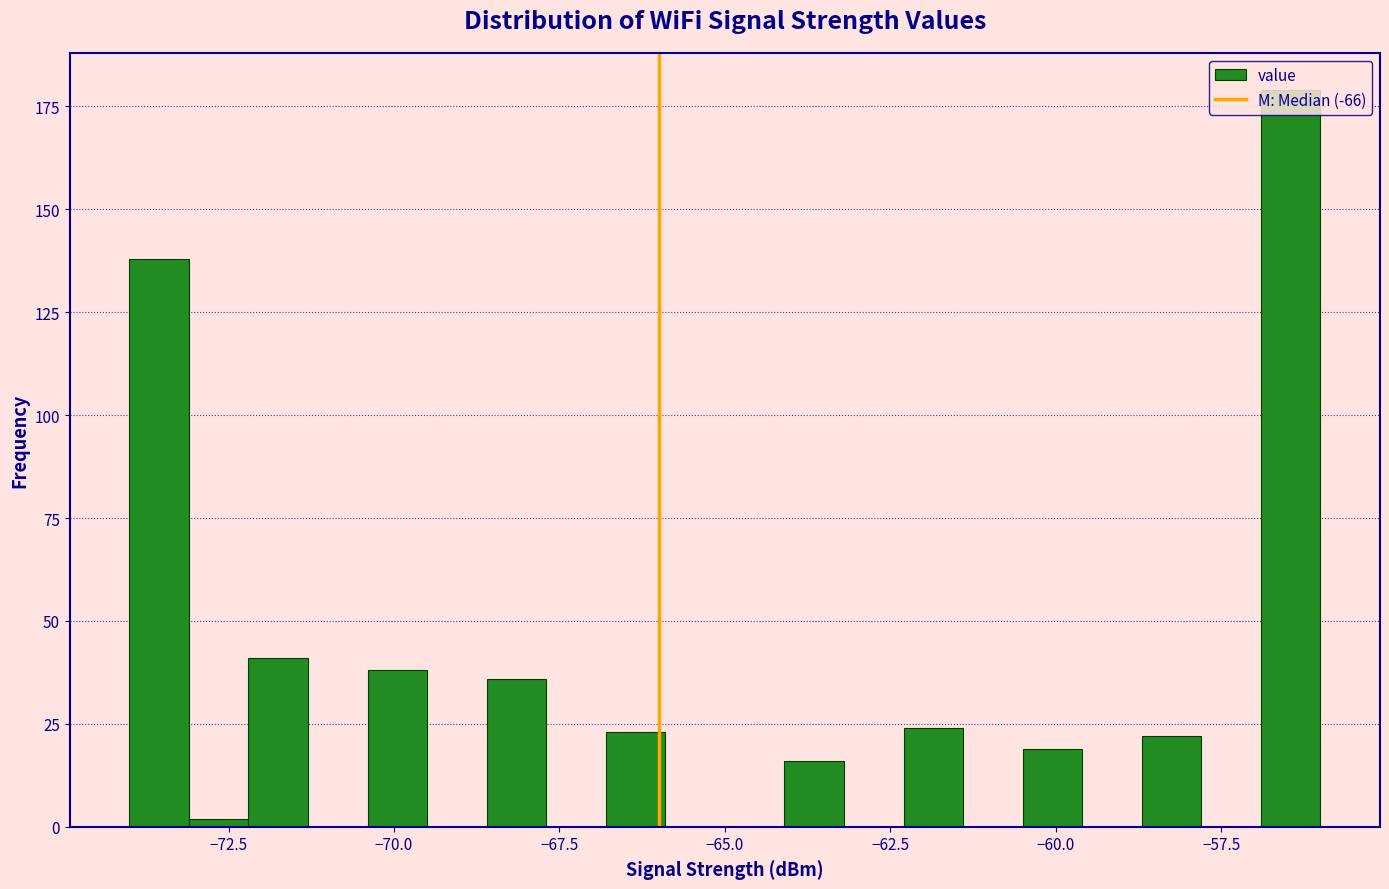

Read against the x-axis, roughly where is the centre of the tallest bar?

-56.5